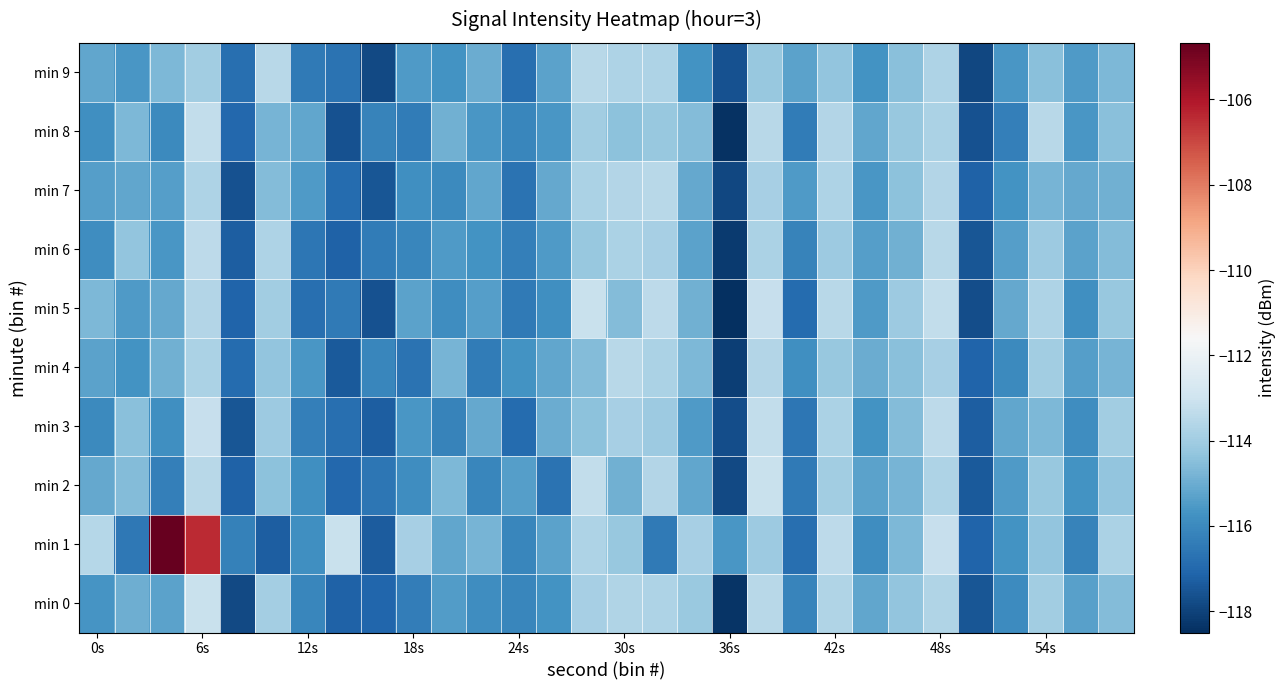

Count the number of data series in this chart.

10